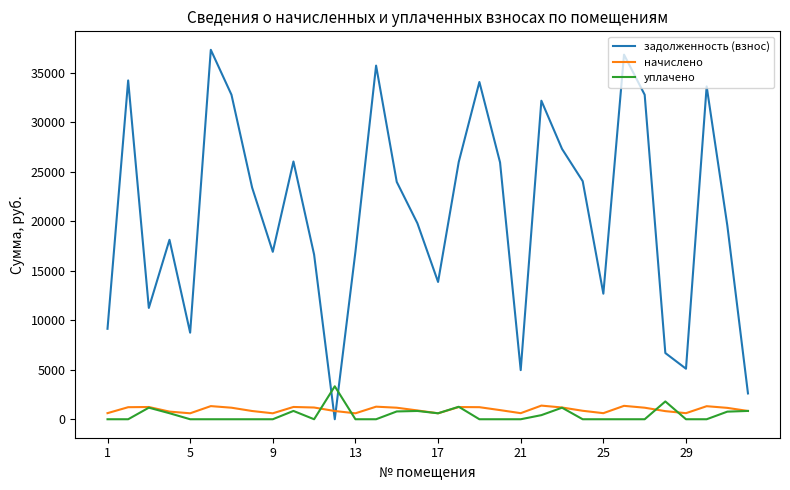

Which series has the largest total across all categories?

задолженность (взнос)